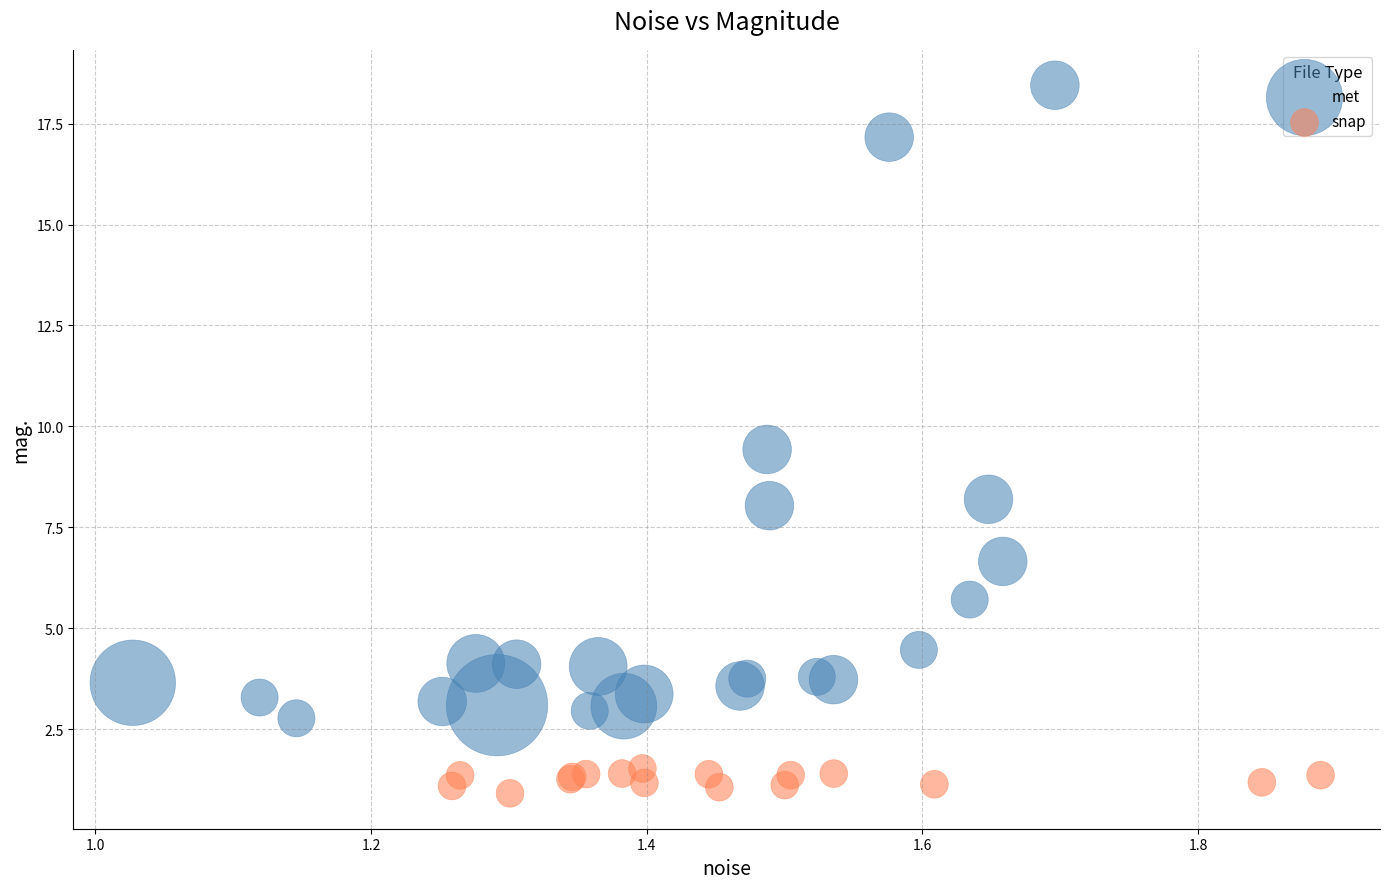

Which series has the largest Y range (max minus min)?

met